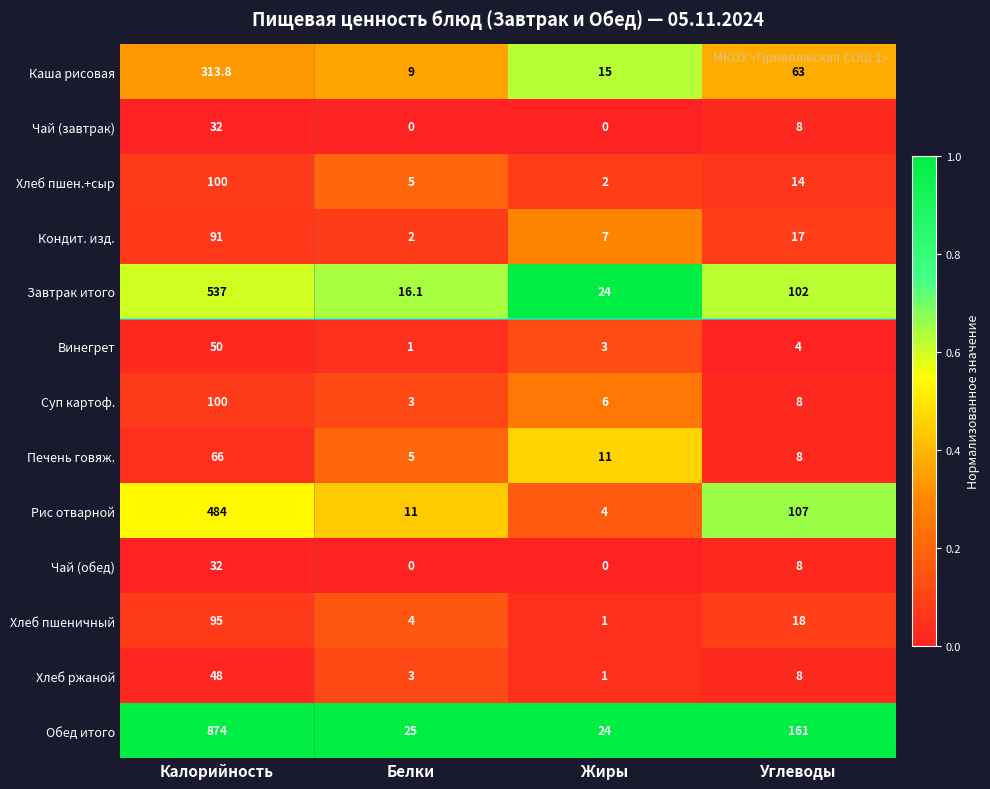

At which category does the chart reach its peak across all series?

Калорийность